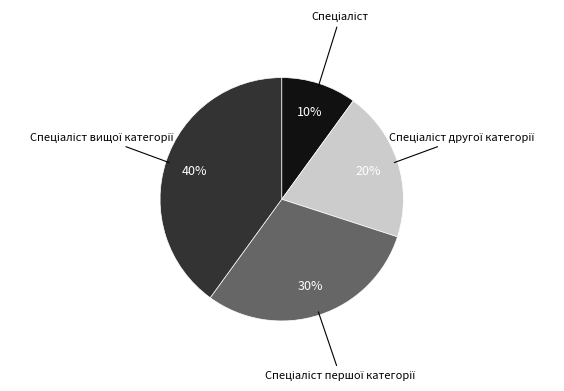

Is there a majority slice in this chart?

No